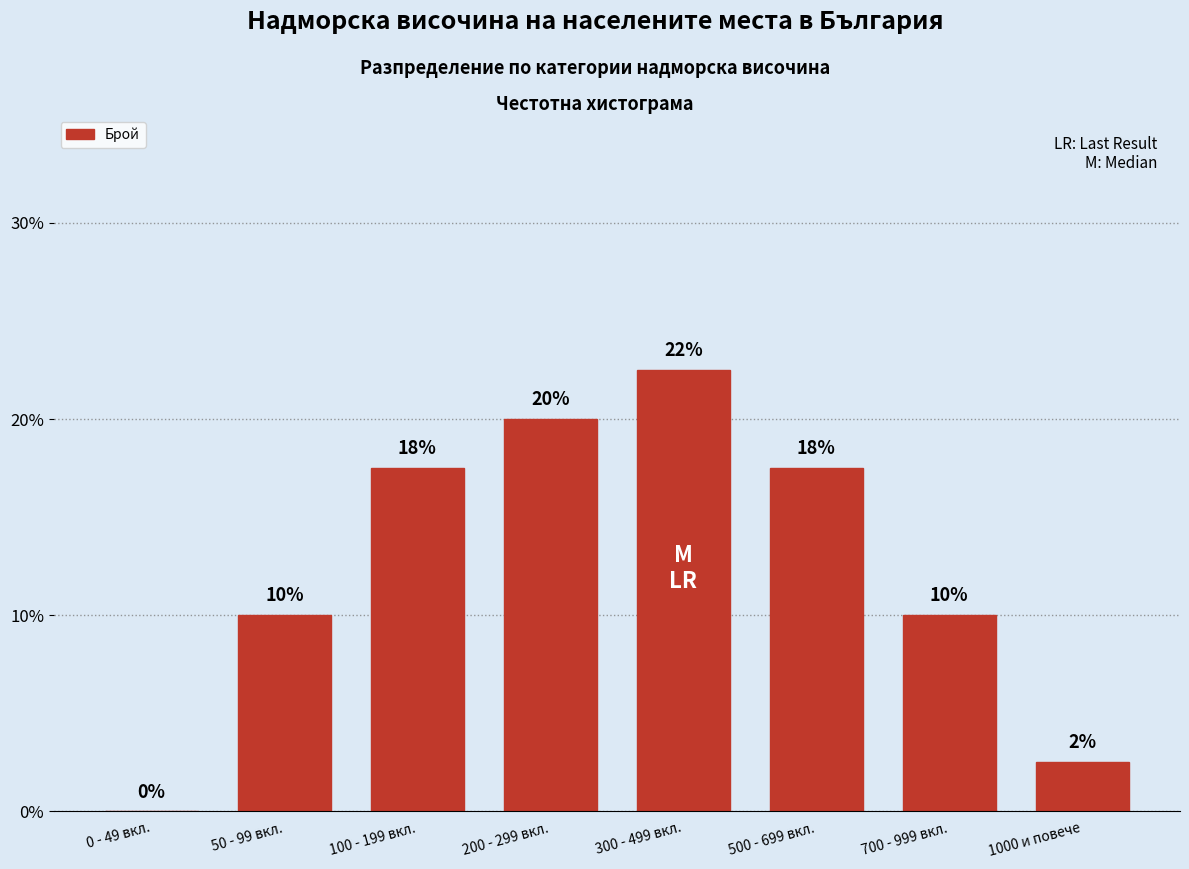

What is the ratio of the value at 700 - 999 вкл. to the value at 500 - 699 вкл.?

0.6